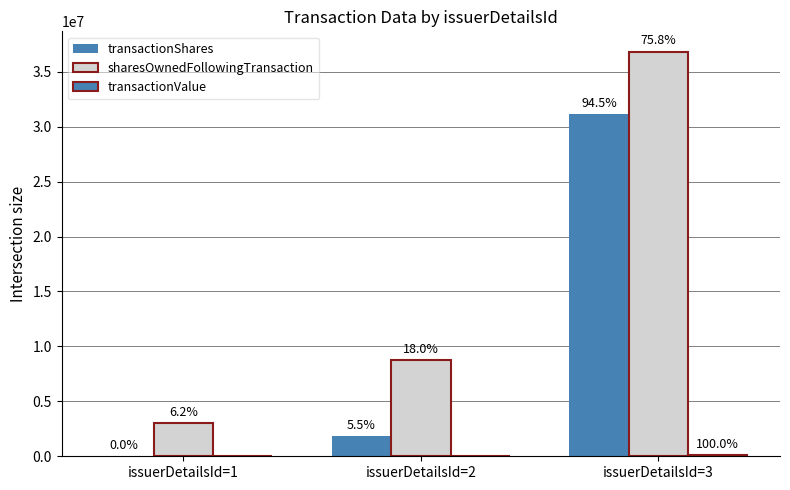

Does the chart contain stacked bars?

No